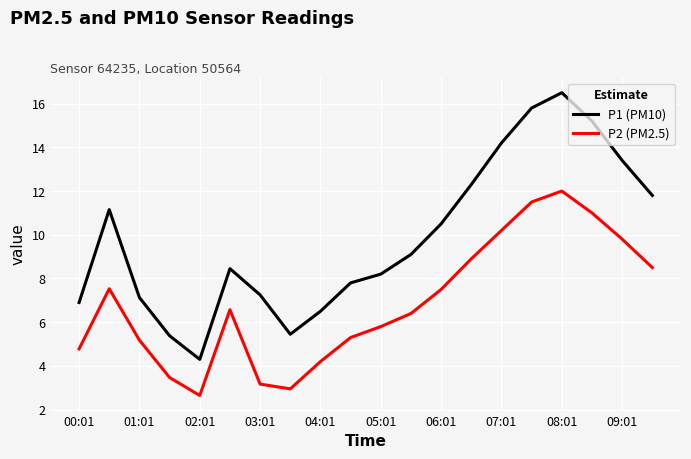

Which series has the largest total across all categories?

P1 (PM10)